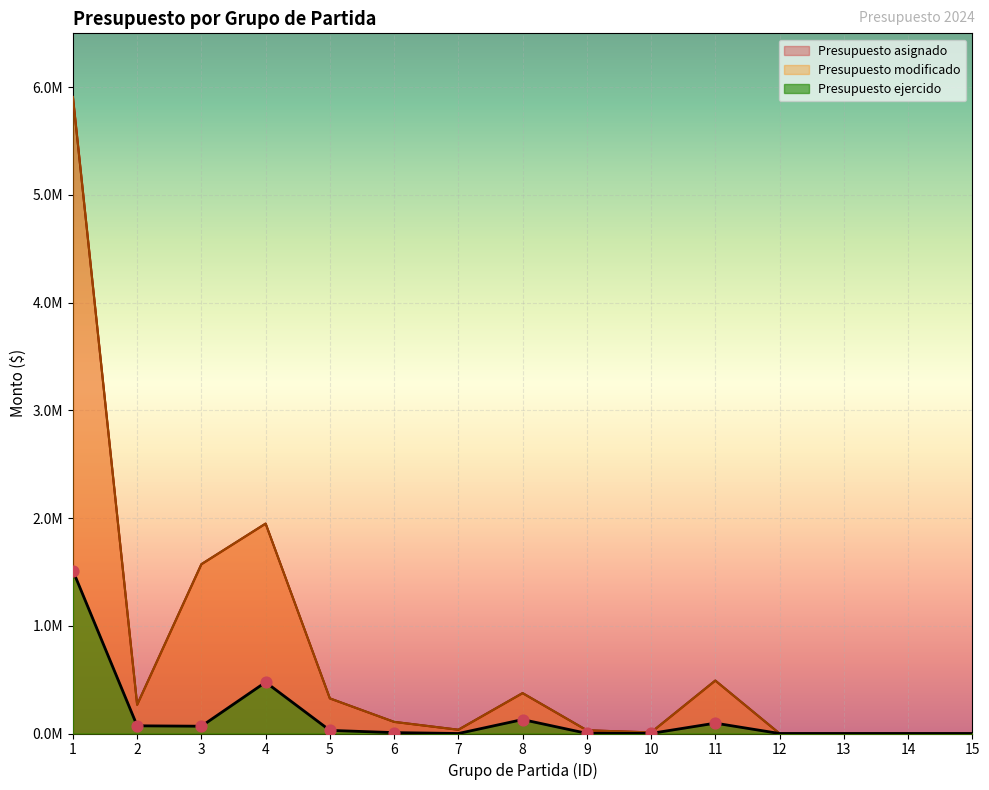

Which series has the largest Y range (max minus min)?

Presupuesto asignado